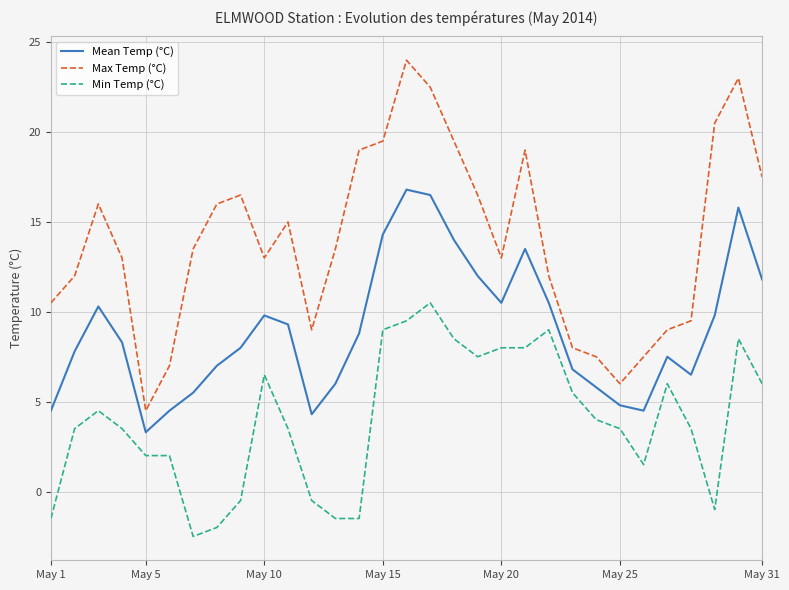

Which series has the largest total across all categories?

Max Temp (°C)